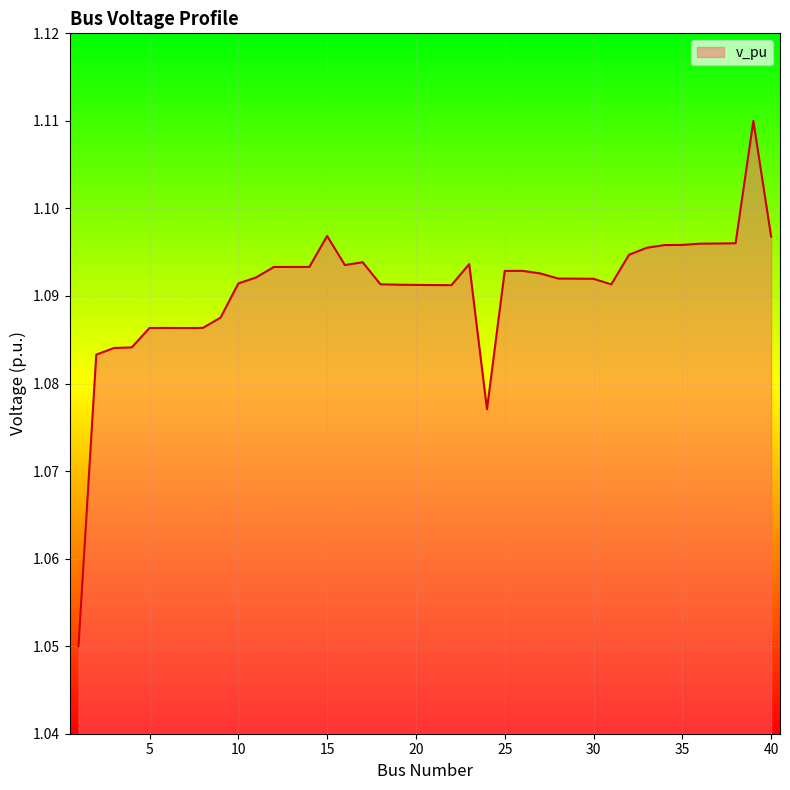

How many lines are shown in the chart?

1